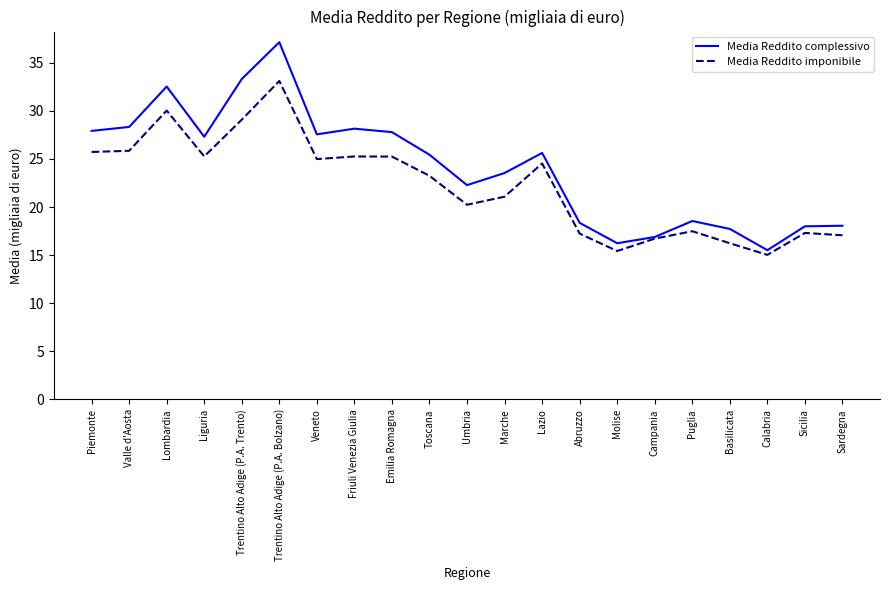

Is this an area chart (filled region under the line)?

No